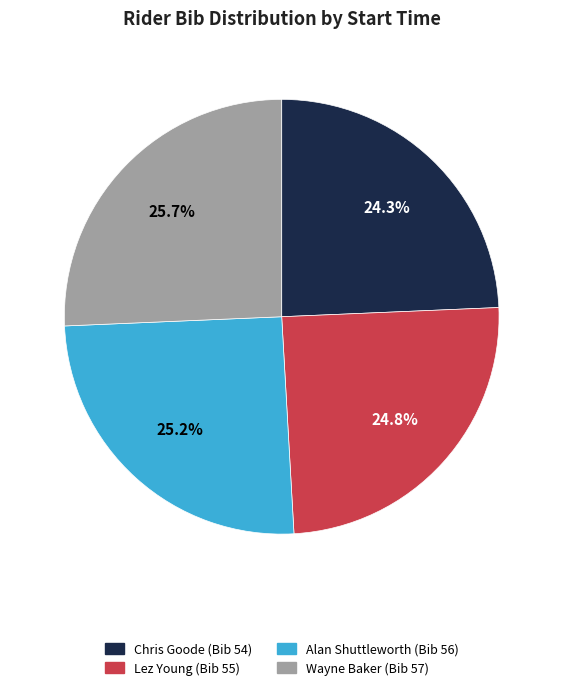

Is Chris Goode (Bib 54) the majority of the pie?

No